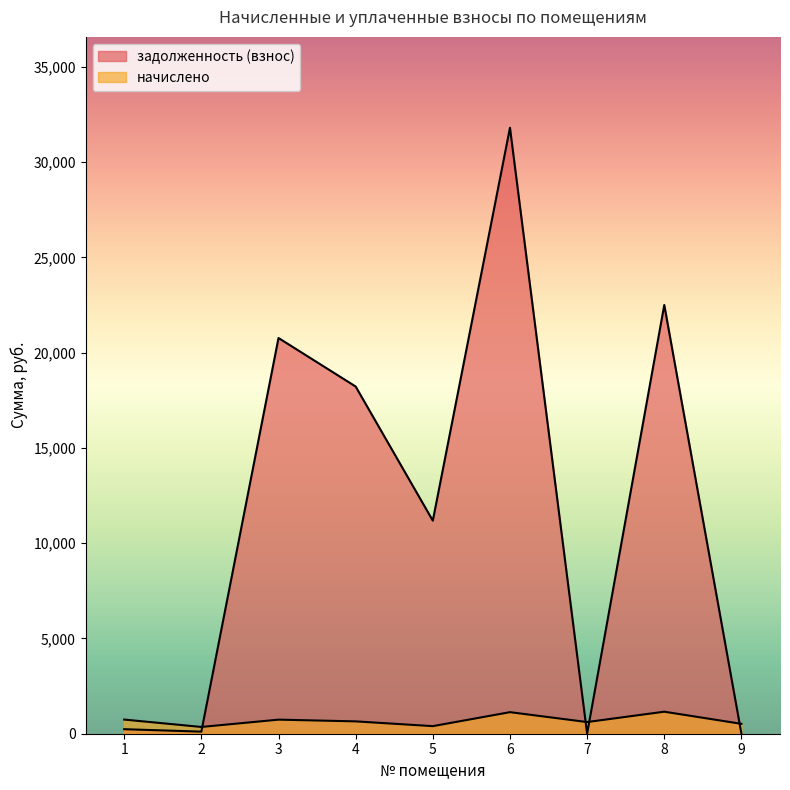

How many interior local peaks does the задолженность (взнос) series have?

3